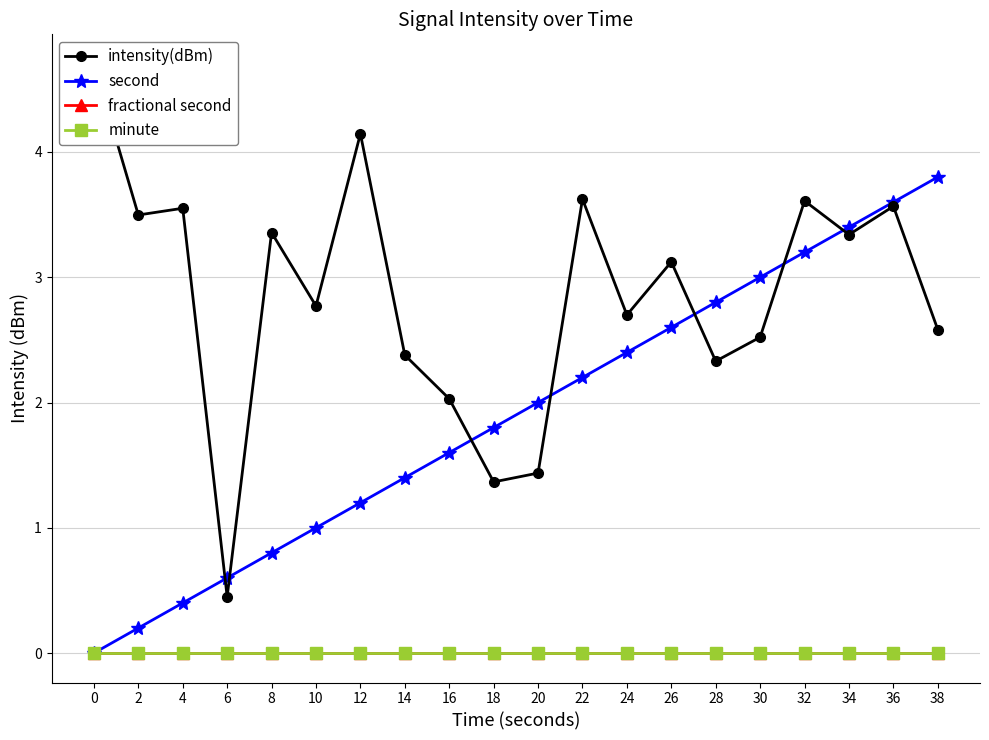

True or false: fractional second and minute cross at least once.

False